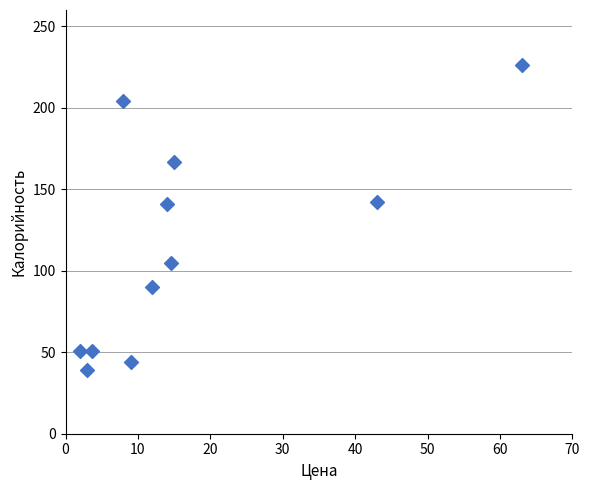

What is the average Y value?

115